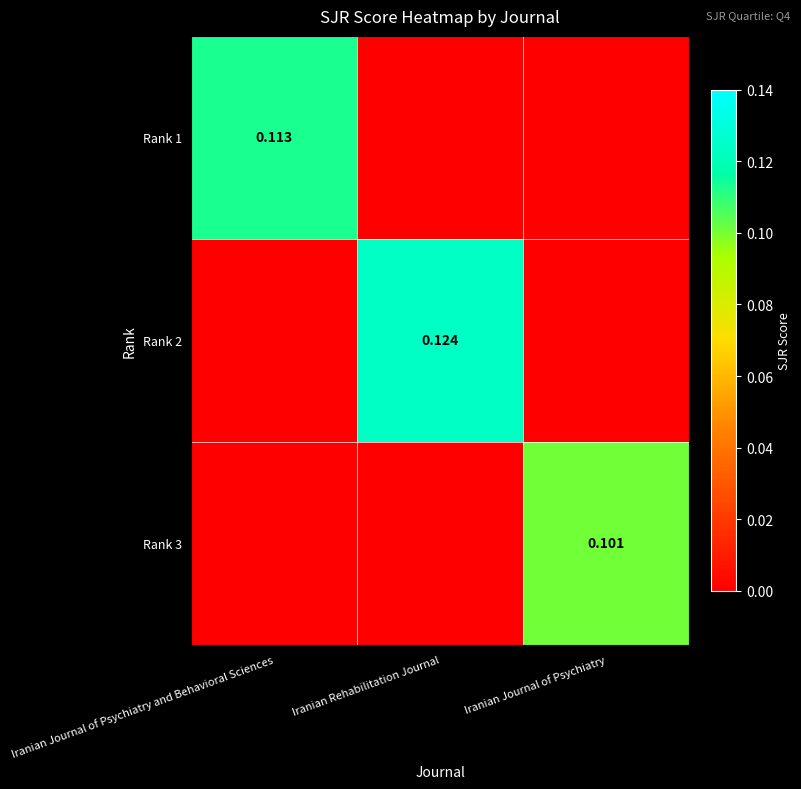

Which series has the largest total across all categories?

Rank 2